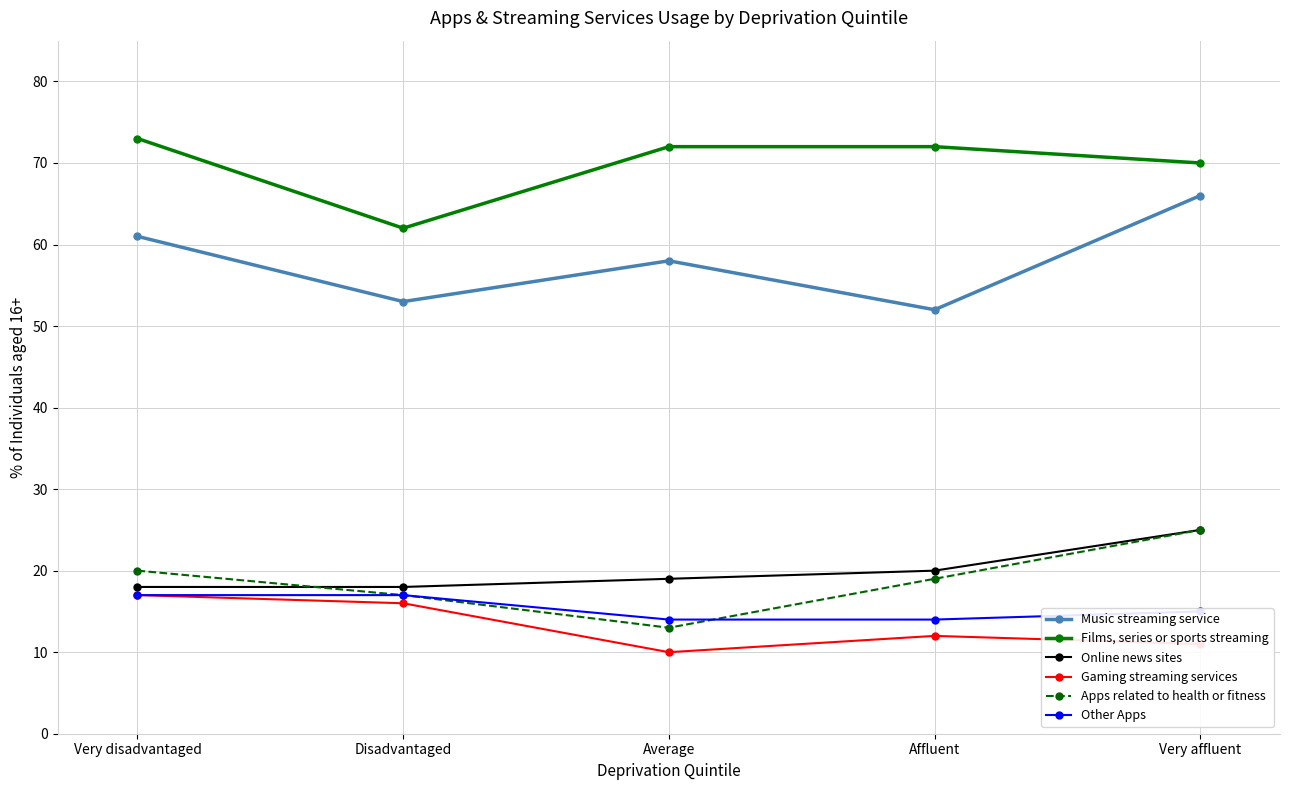

The value of Apps related to health or fitness at Very affluent is 8. True or false?

False